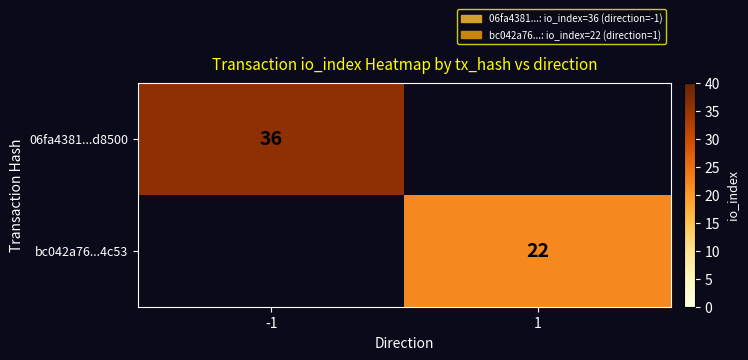

True or false: 06fa4381...d8500 has a value of 8 at -1.

False